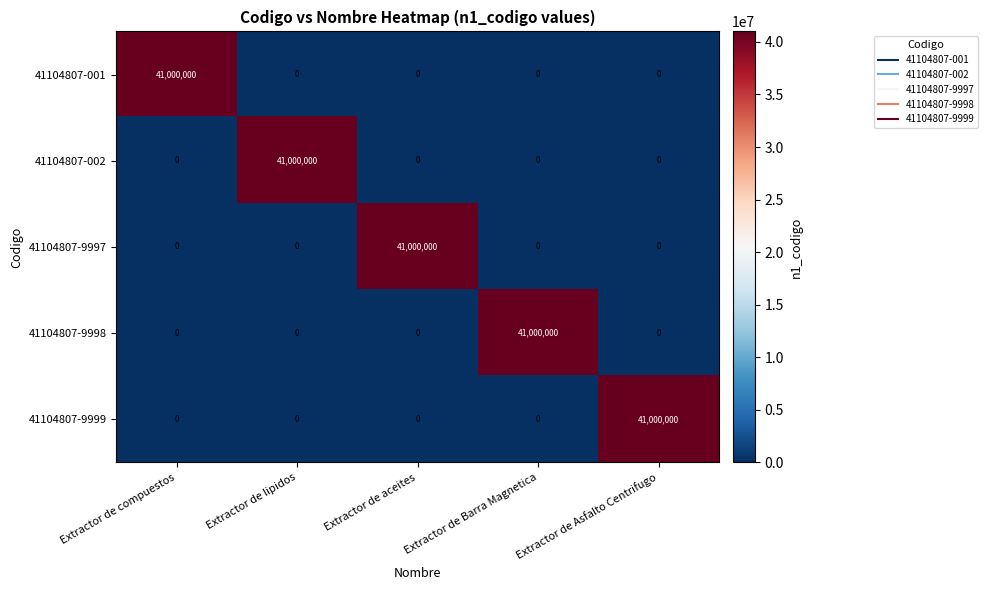

What is the spread (max minus min) of values at Extractor de aceites?

41000000